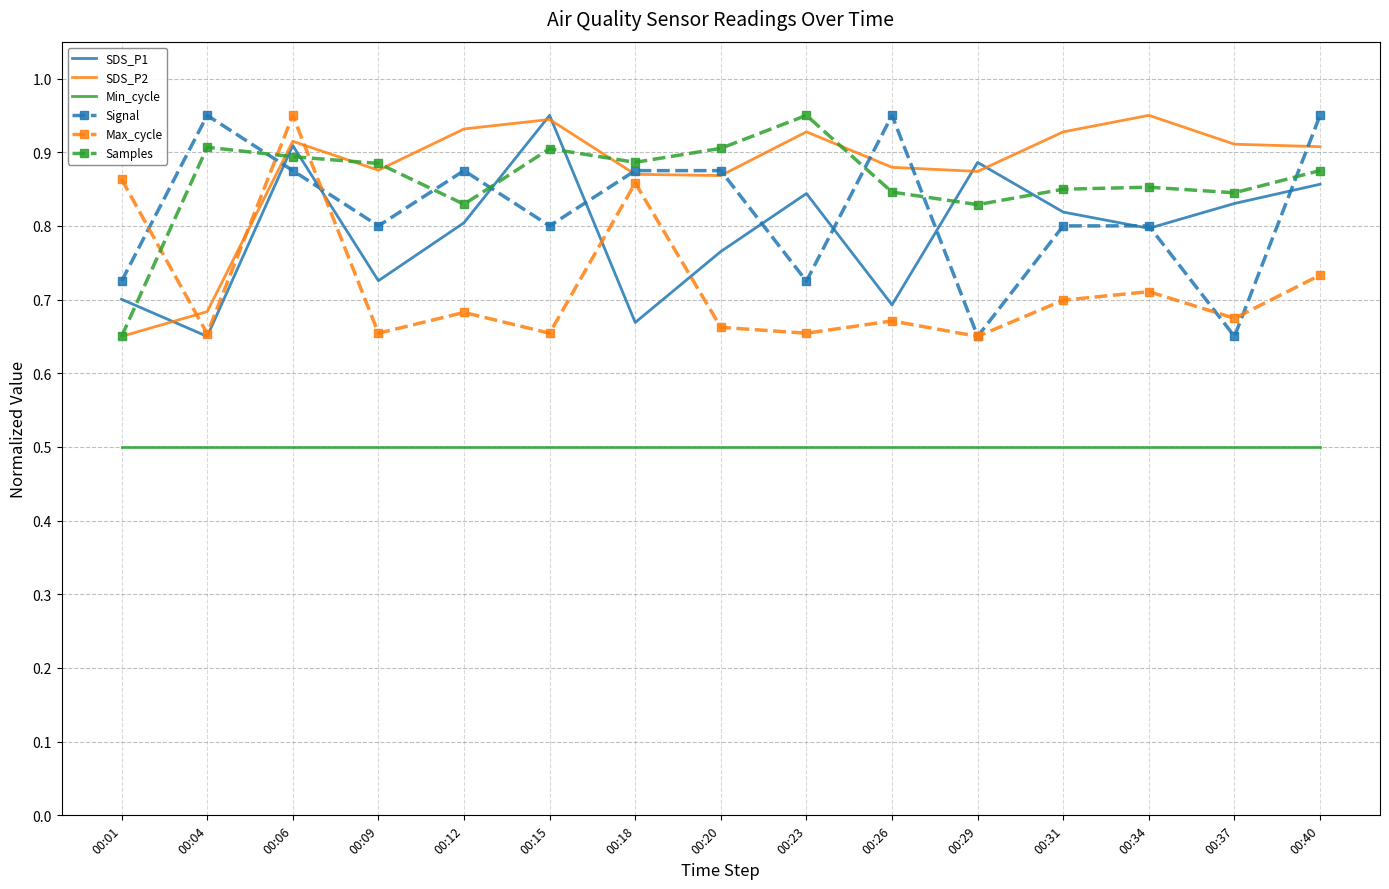

True or false: Signal has more than 0 points higher than both neighbors.

True